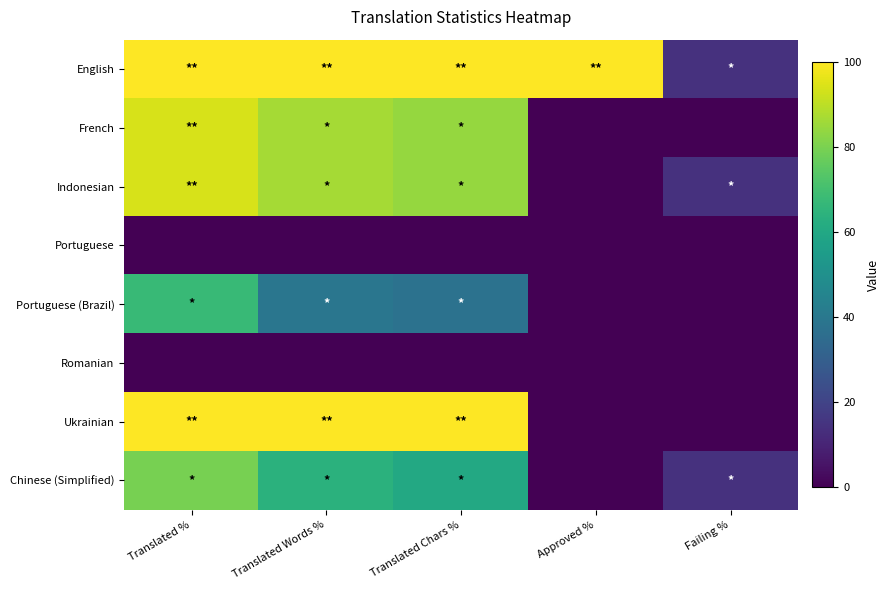

At Translated %, list the series in order from smallest to largest.

Portuguese, Romanian, Portuguese (Brazil), Chinese (Simplified), French, Indonesian, English, Ukrainian